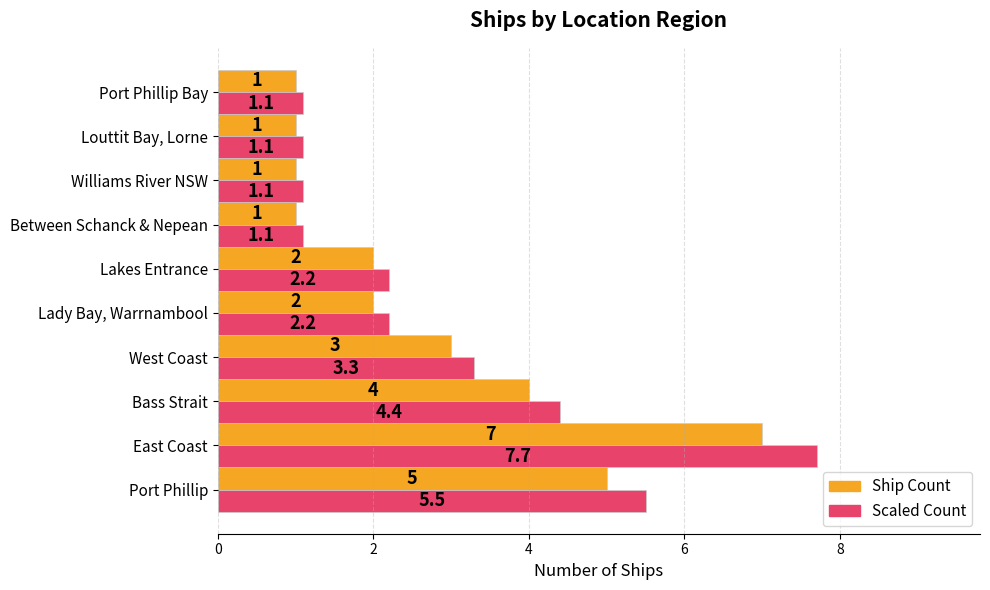

Where is Scaled Count nearest to the value 4?

Bass Strait